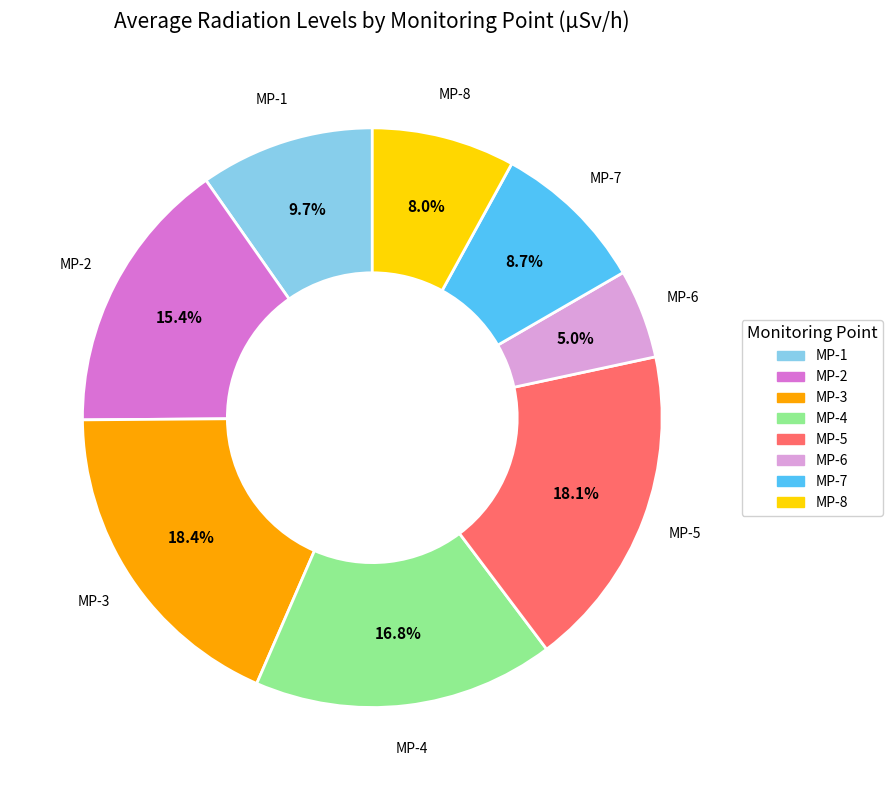

Is the sum of MP-8 and MP-2 greater than half?

No